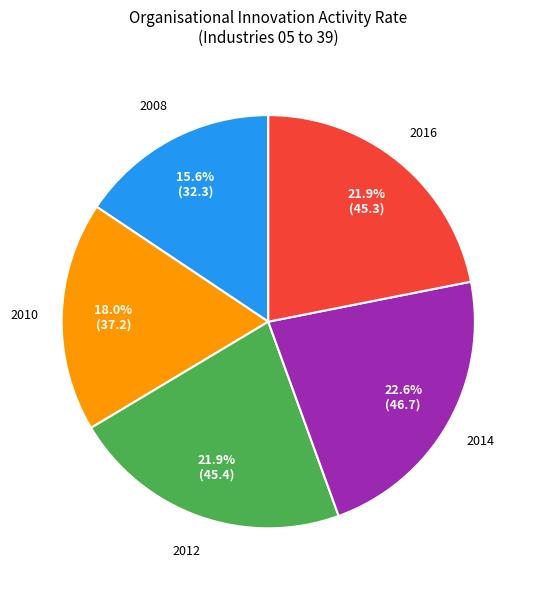

How much of the chart is everything except 2012?

78.1%